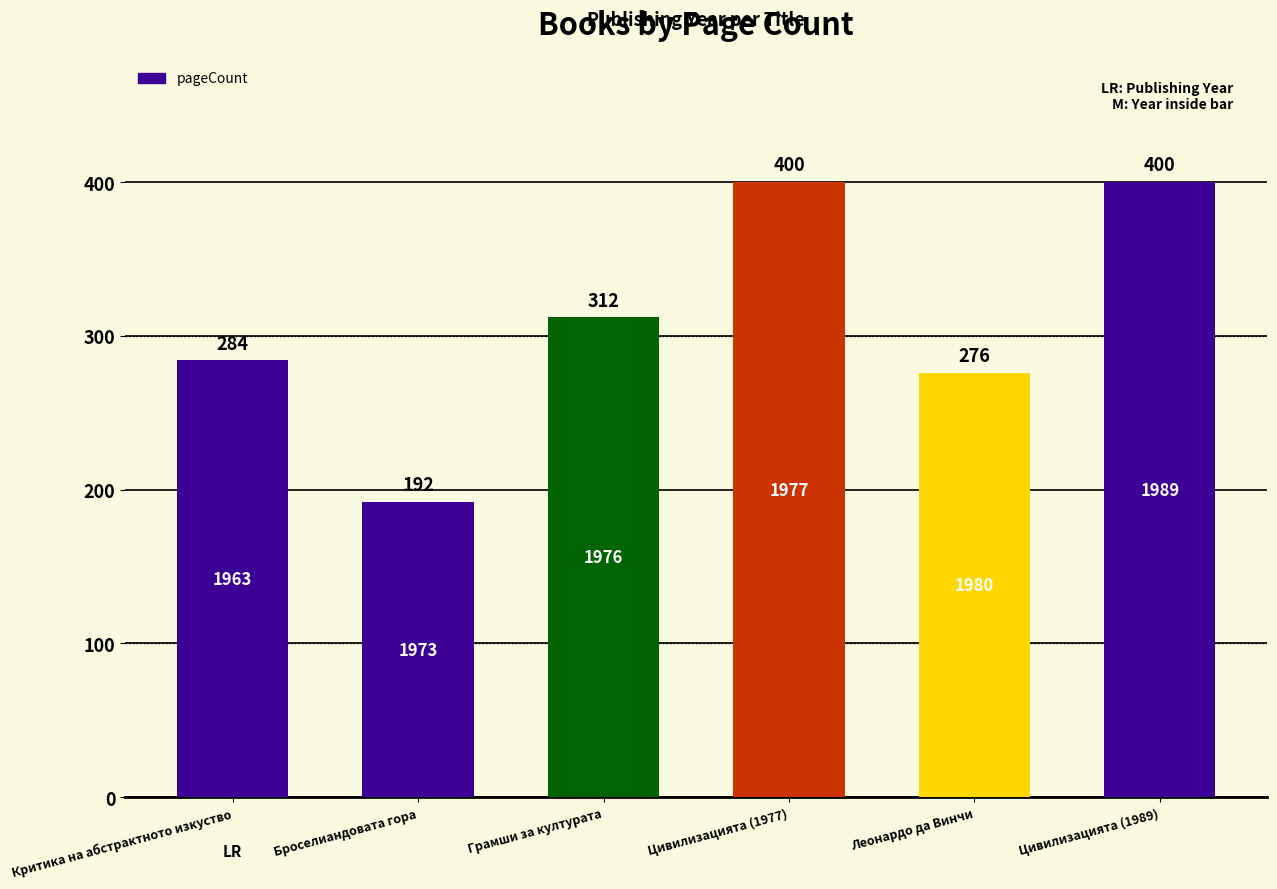

True or false: the data shows 105 at Грамши за културата.

False